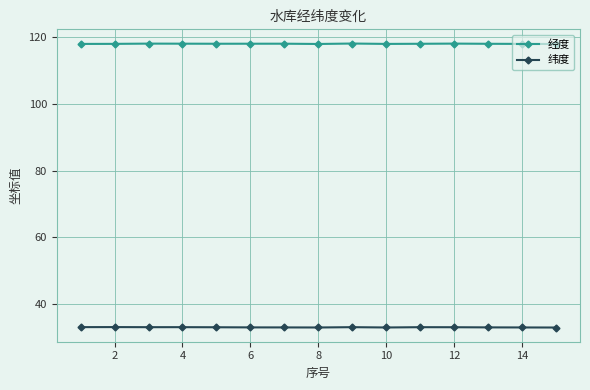

List the series in order of their peak value, lowest first.

纬度, 经度